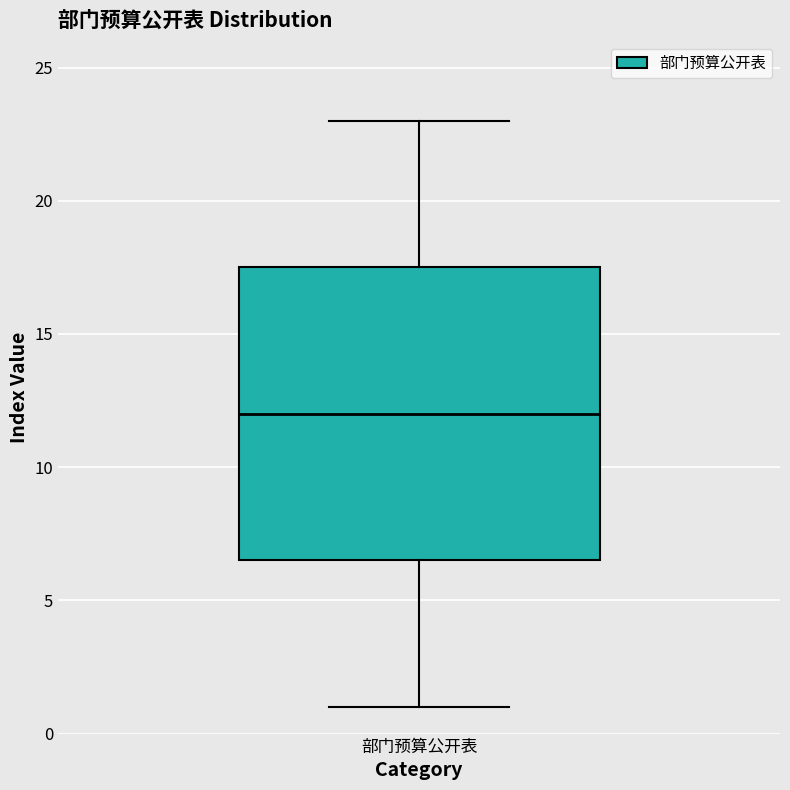

Transcribe this box plot: give where the median line is, the range the box spans, and where the two whiskers end, as read against the y-axis. The values are not printed on the chart, so give them approximately, as read against the axis.

median 12.0, box 6.5 to 17.5, whiskers 1.0 to 23.0